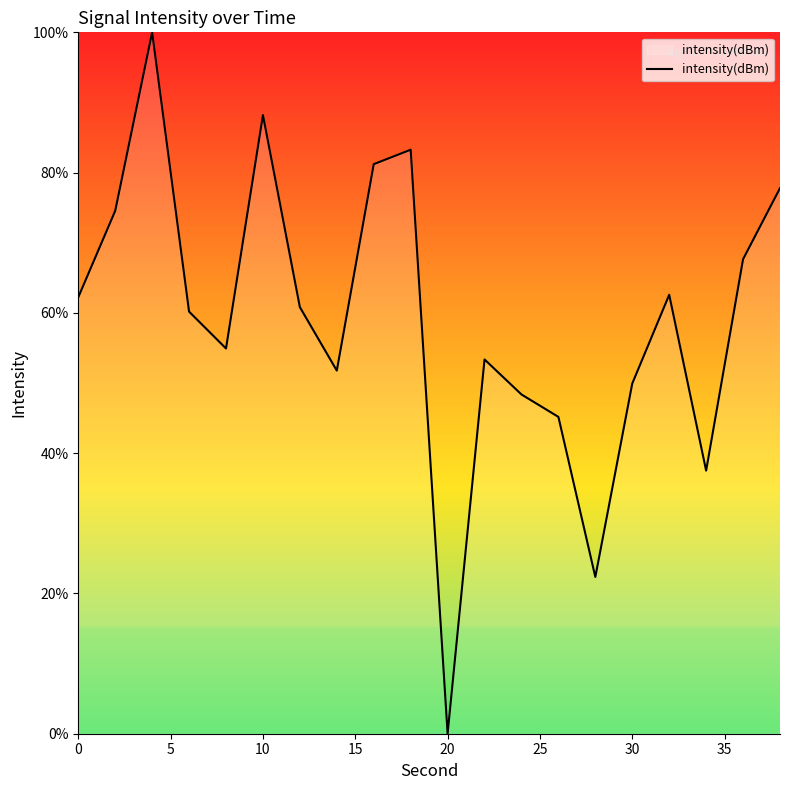

What is the difference between the maximum and minimum values?

100.0